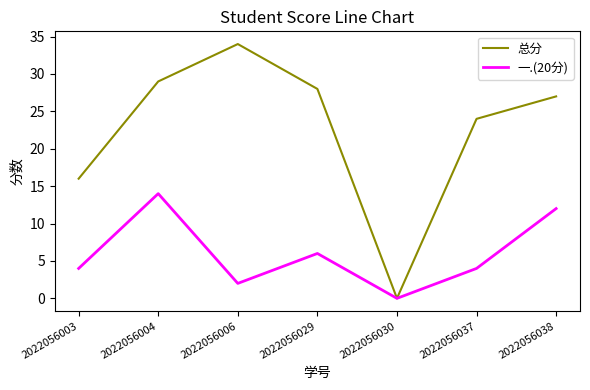

What is the average value of the 总分 series?

23